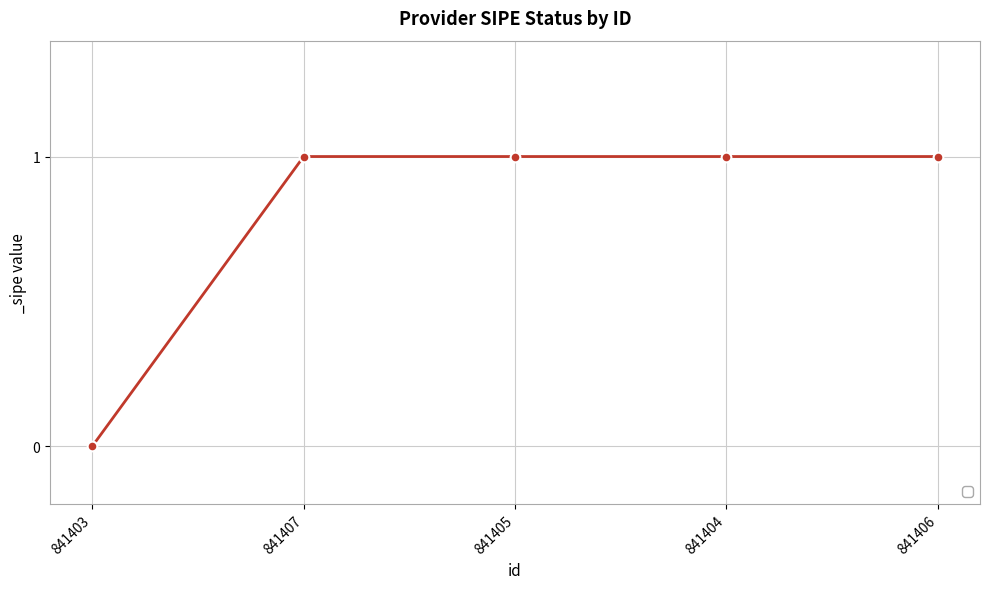

What is the label of the 1st point from the left?

841403